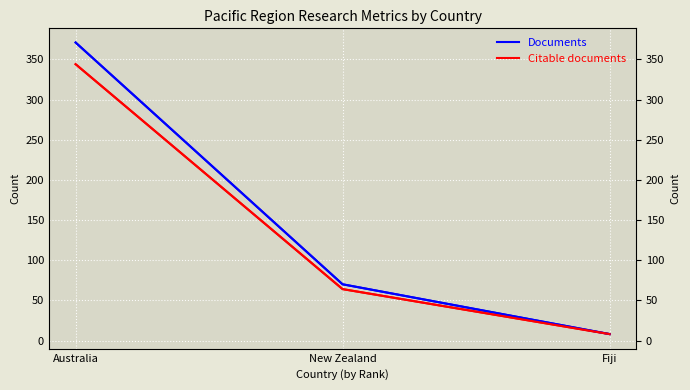

True or false: Documents has a value of 485 at Australia.

False